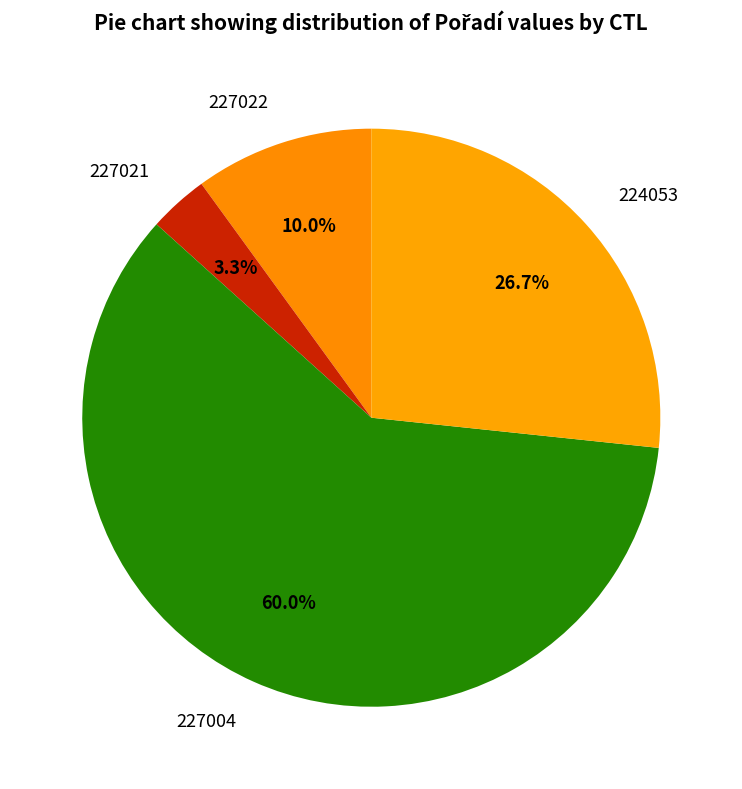

The 224053 slice represents 39% of the pie. True or false?

False